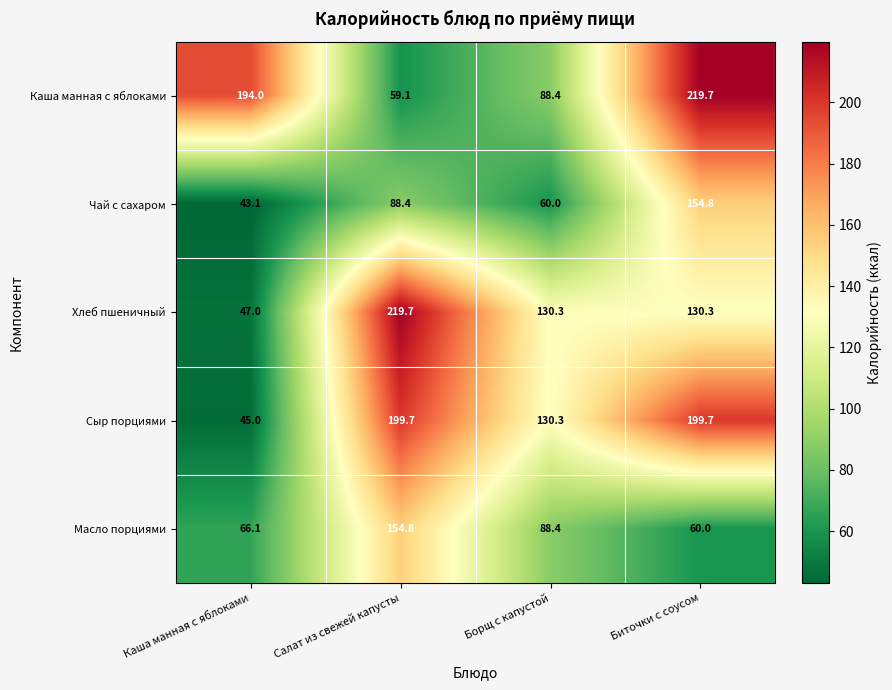

Reading left to right, transcribe all the data shown in this chart.

Каша манная с яблоками: Каша манная с яблоками=194.0	Салат из свежей капусты=59.1	Борщ с капустой=88.4	Биточки с соусом=219.7
Чай с сахаром: Каша манная с яблоками=43.1	Салат из свежей капусты=88.4	Борщ с капустой=60.0	Биточки с соусом=154.8
Хлеб пшеничный: Каша манная с яблоками=47.0	Салат из свежей капусты=219.7	Борщ с капустой=130.3	Биточки с соусом=130.3
Сыр порциями: Каша манная с яблоками=45.0	Салат из свежей капусты=199.7	Борщ с капустой=130.3	Биточки с соусом=199.7
Масло порциями: Каша манная с яблоками=66.1	Салат из свежей капусты=154.8	Борщ с капустой=88.4	Биточки с соусом=60.0